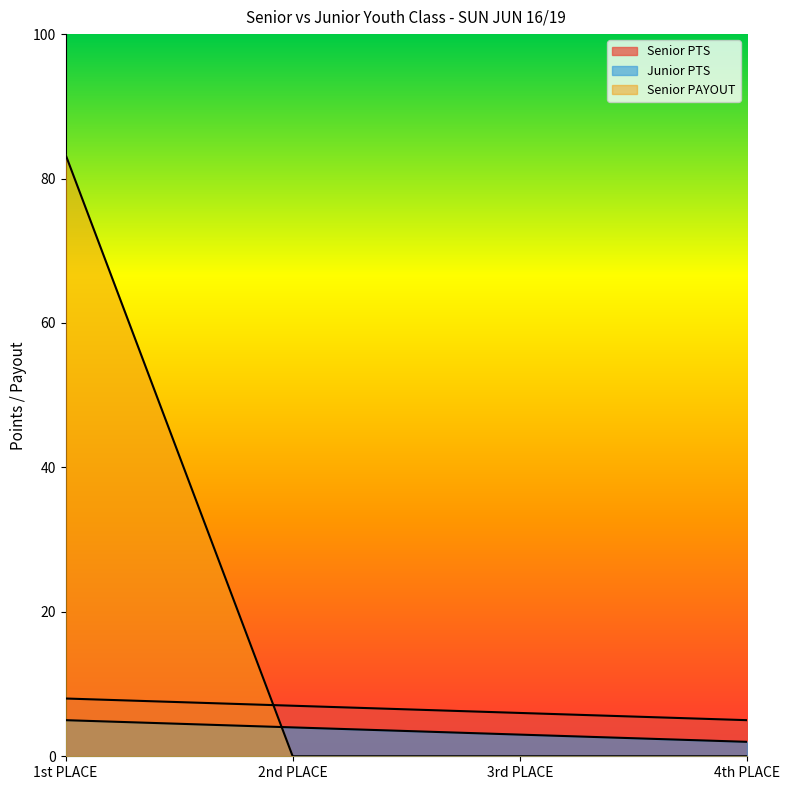

What is the difference between the highest and lowest values at 4th PLACE?

5.0